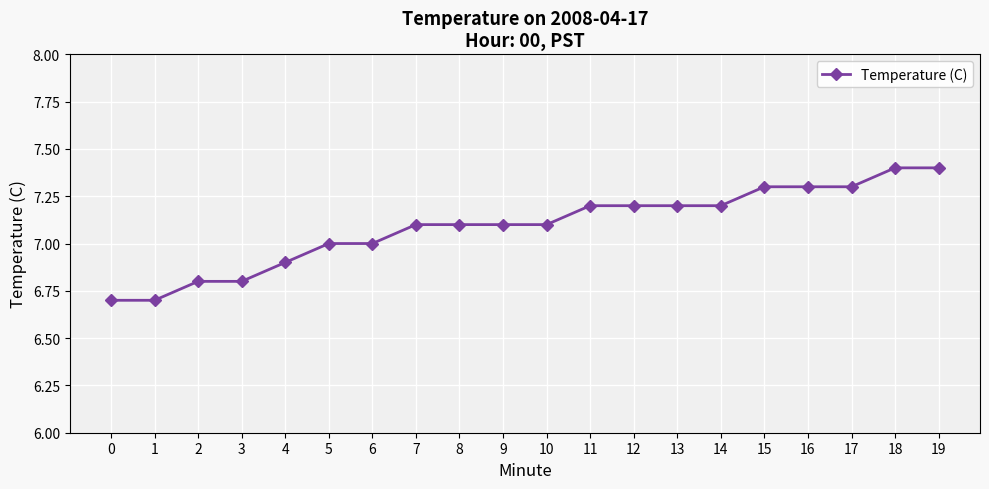

What is the value of the 11th point from the left?

7.1